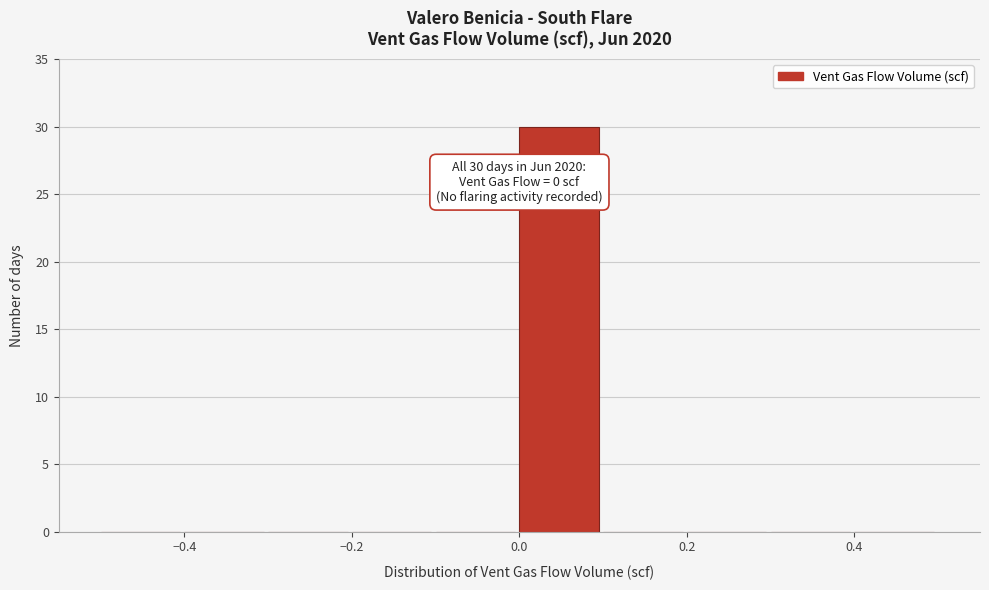

Over which range of the x-axis is the bar tallest?

0.0 to 0.1